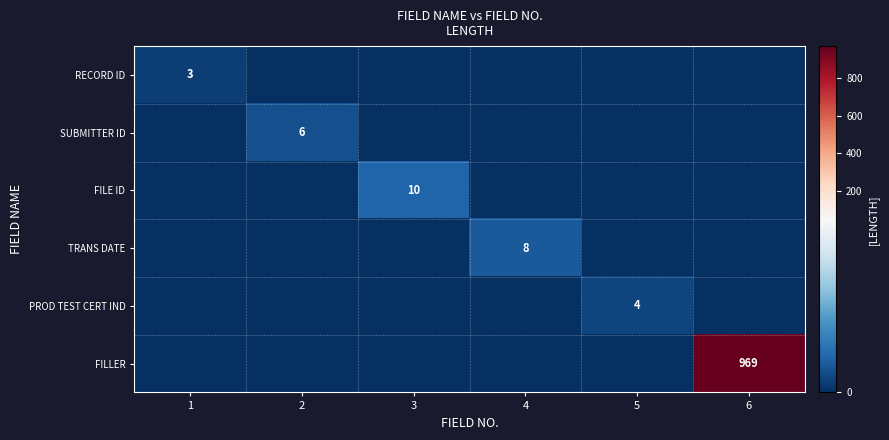

Is it true that FILLER equals 1441 at 6?

False